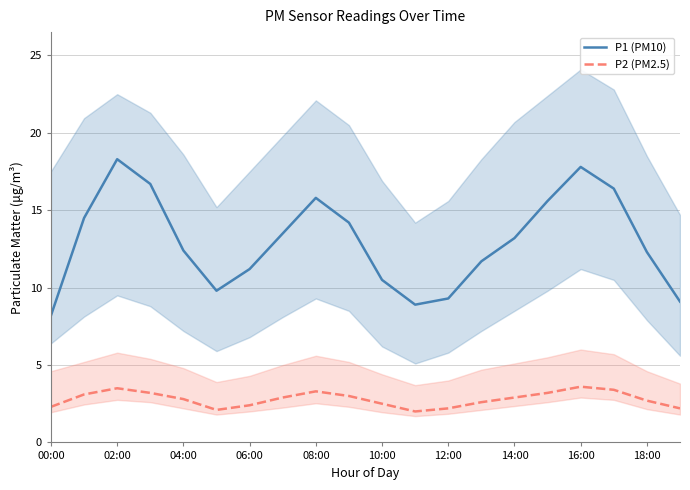

Reading left to right, transcribe all the data shown in this chart.

P1 (PM10): 8.2	14.5	18.3	16.7	12.4	9.8	11.2	13.5	15.8	14.2	10.5	8.9	9.3	11.7	13.2	15.6	17.8	16.4	12.3	9.1
P2 (PM2.5): 2.3	3.1	3.5	3.2	2.8	2.1	2.4	2.9	3.3	3.0	2.5	2.0	2.2	2.6	2.9	3.2	3.6	3.4	2.7	2.2